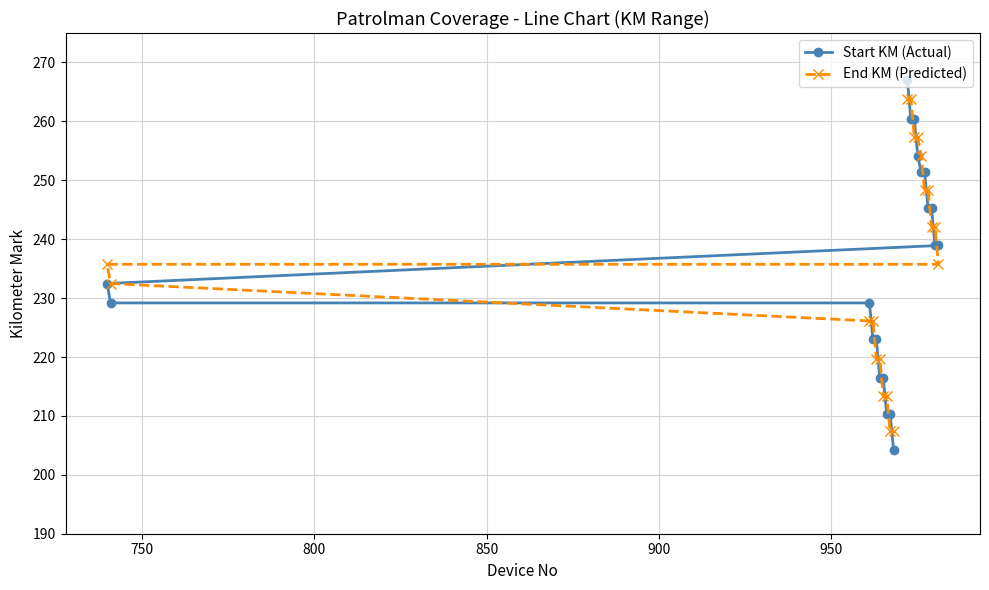

What is the maximum value for End KM (Predicted)?

263.9